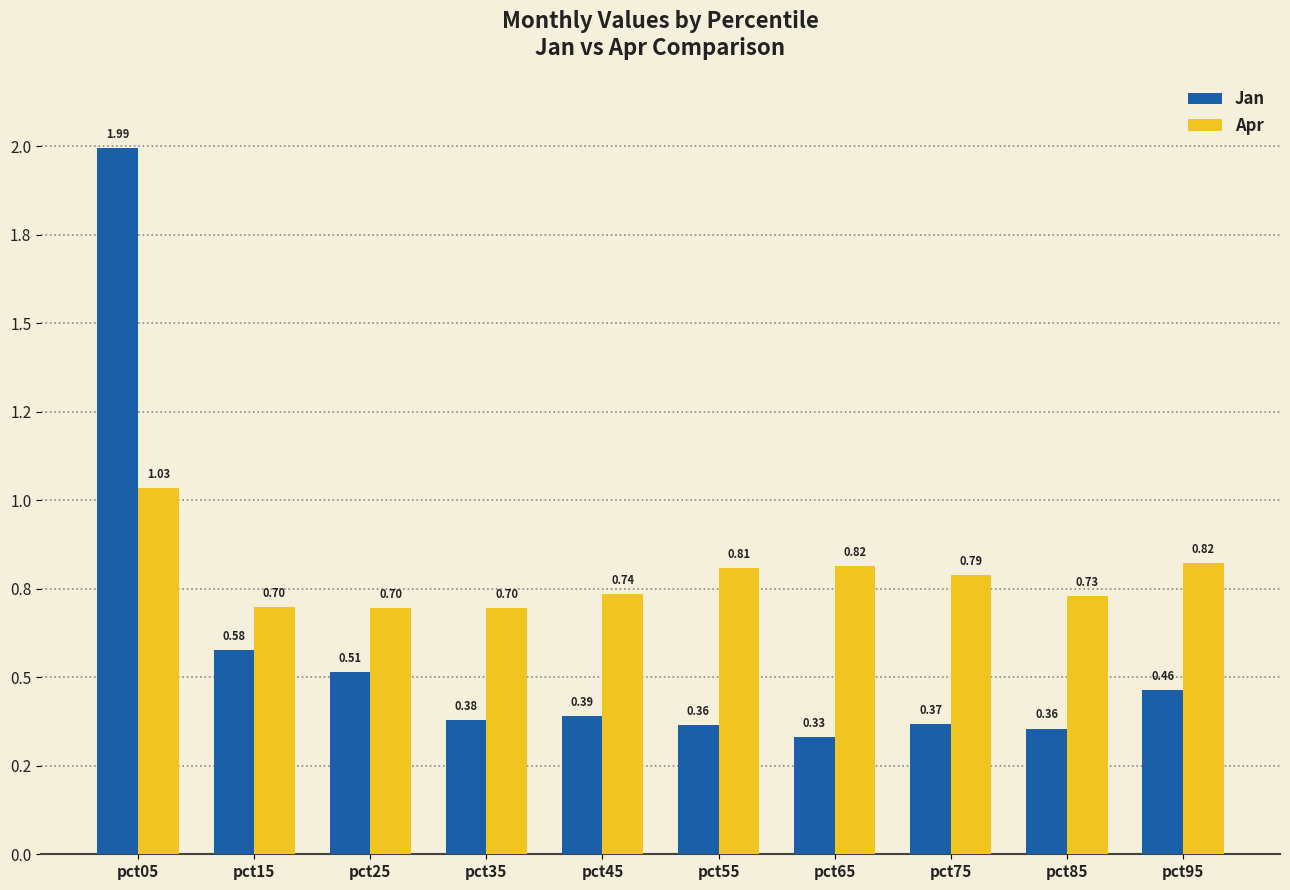

What are all the series names shown in the legend?

Jan, Apr